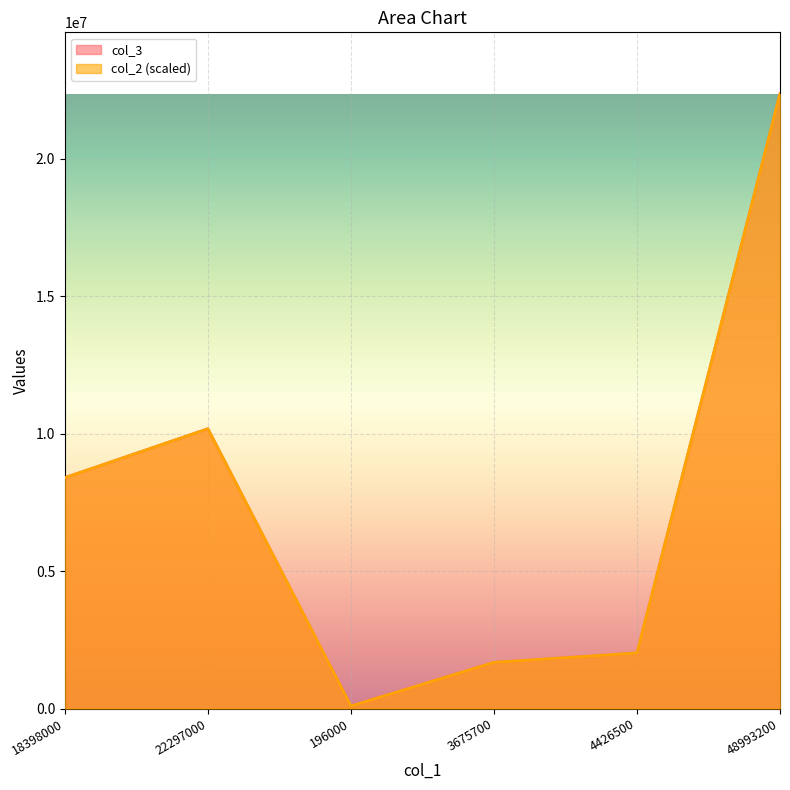

True or false: col_2 and col_3 intersect in this chart.

False